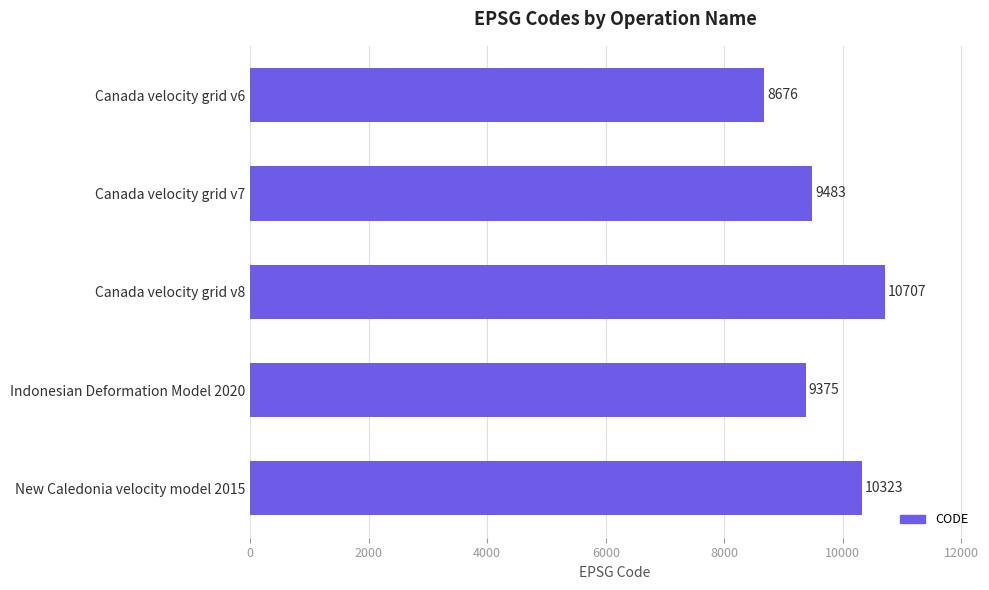

List the labels in order of value, largest first.

Canada velocity grid v8, New Caledonia velocity model 2015, Canada velocity grid v7, Indonesian Deformation Model 2020, Canada velocity grid v6